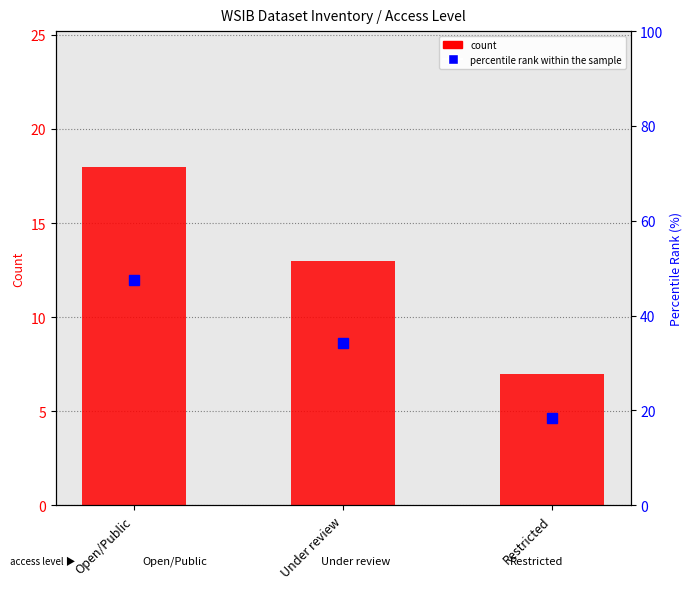

What are all the series names shown in the legend?

count, percentile rank within the sample